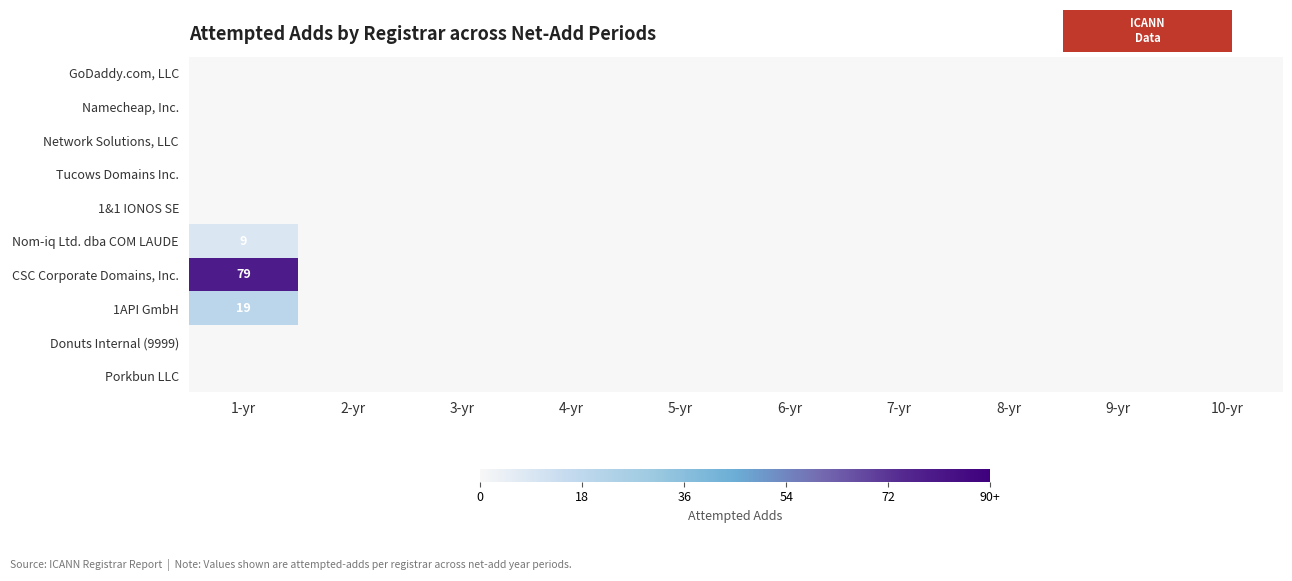

The Namecheap, Inc. series shows 0 at 6-yr. True or false?

True